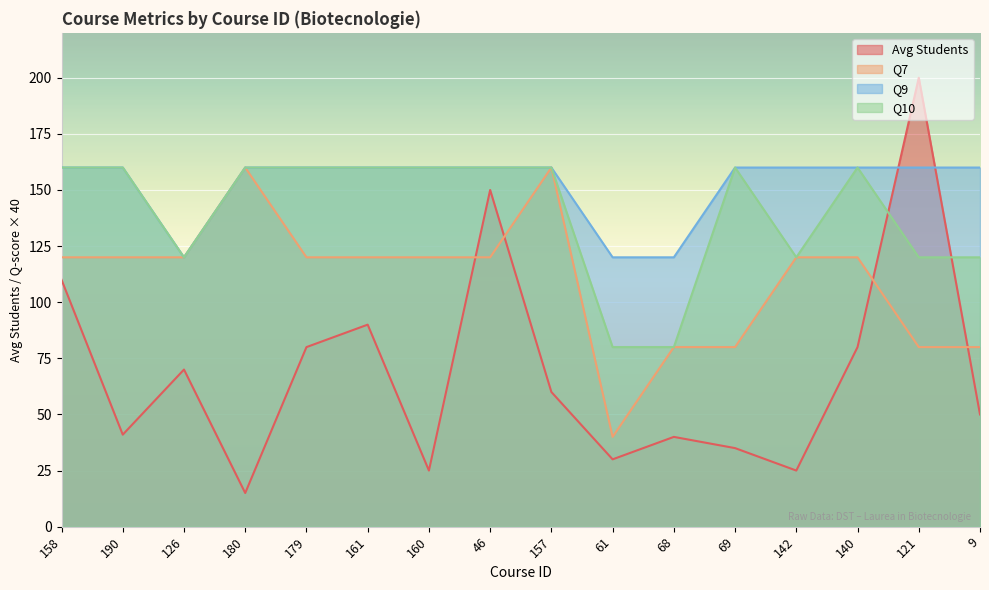

What value does the Q10 series have at 9?

120